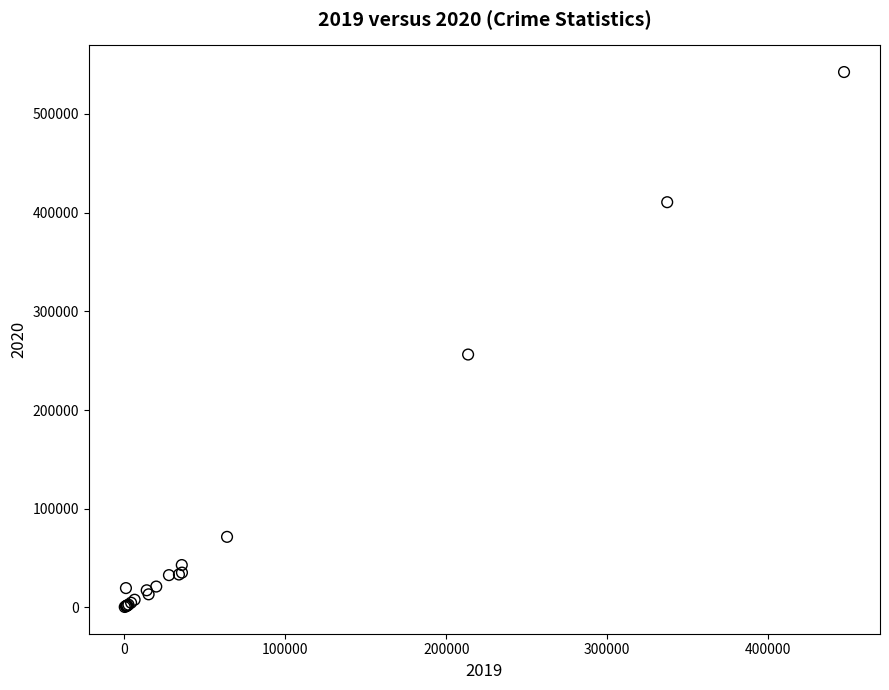

What Y value in the scatter plot is closest to 271481?

256260